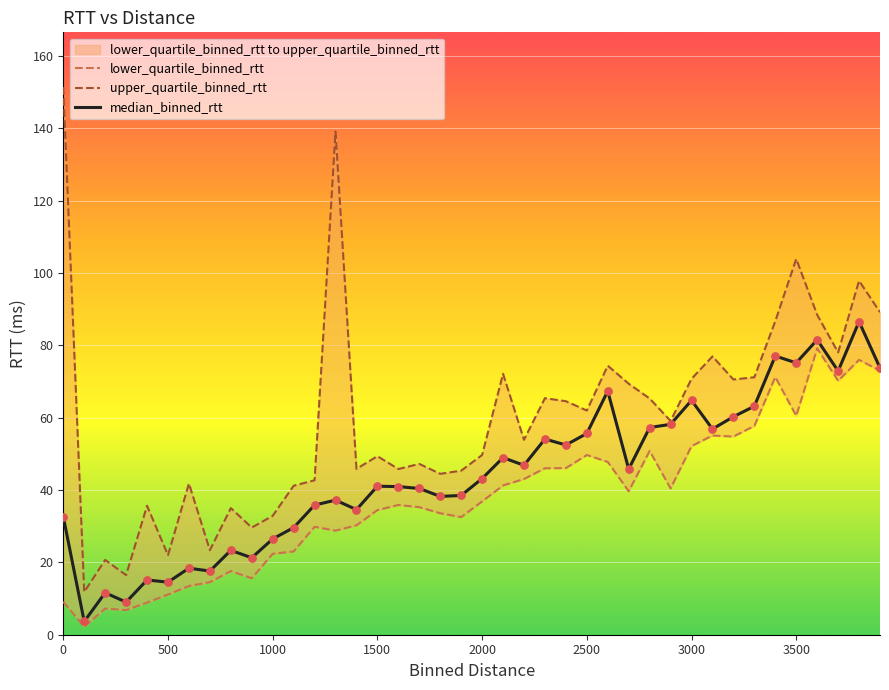

Which series reaches the maximum Y coordinate?

upper_quartile_binned_rtt